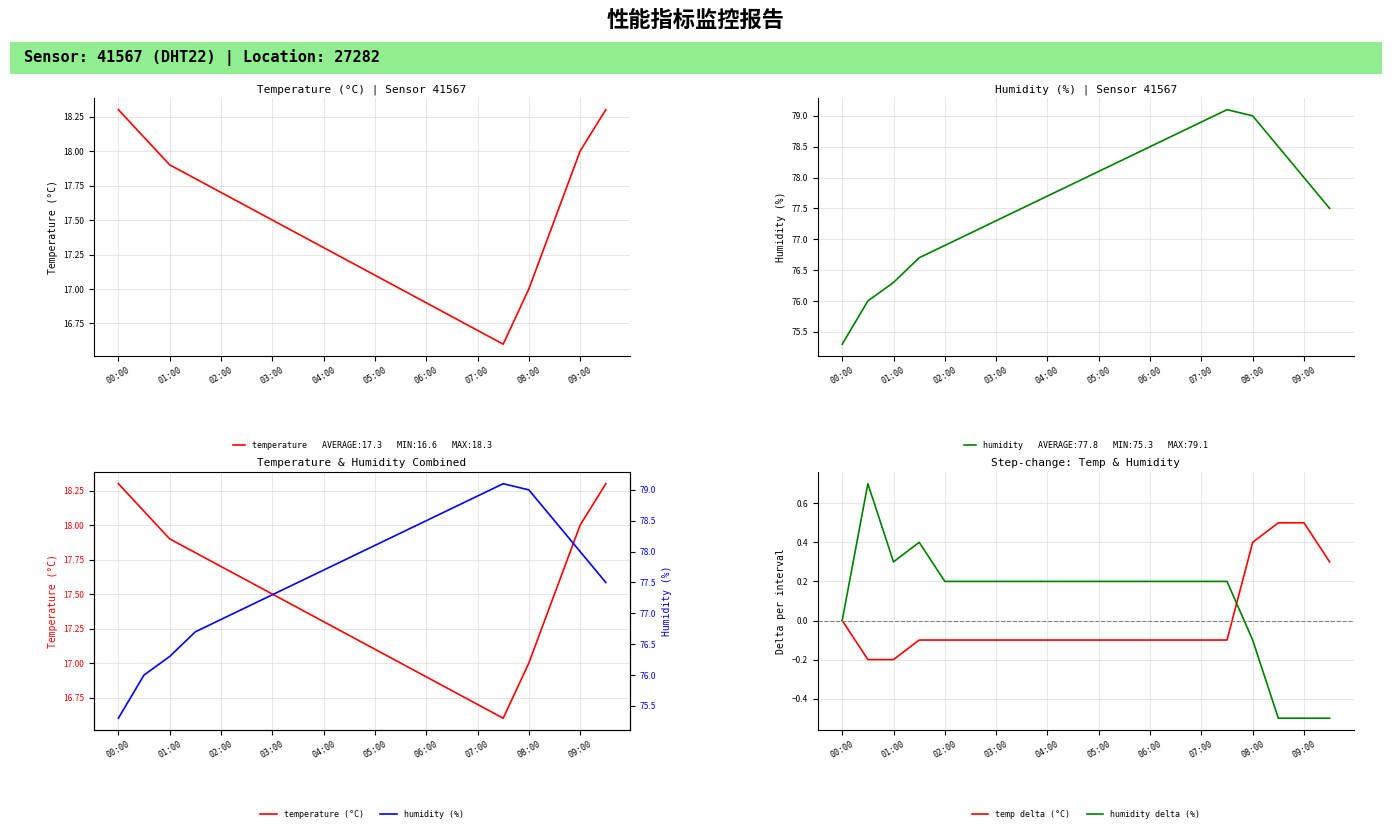

How many data points does each series have?

20